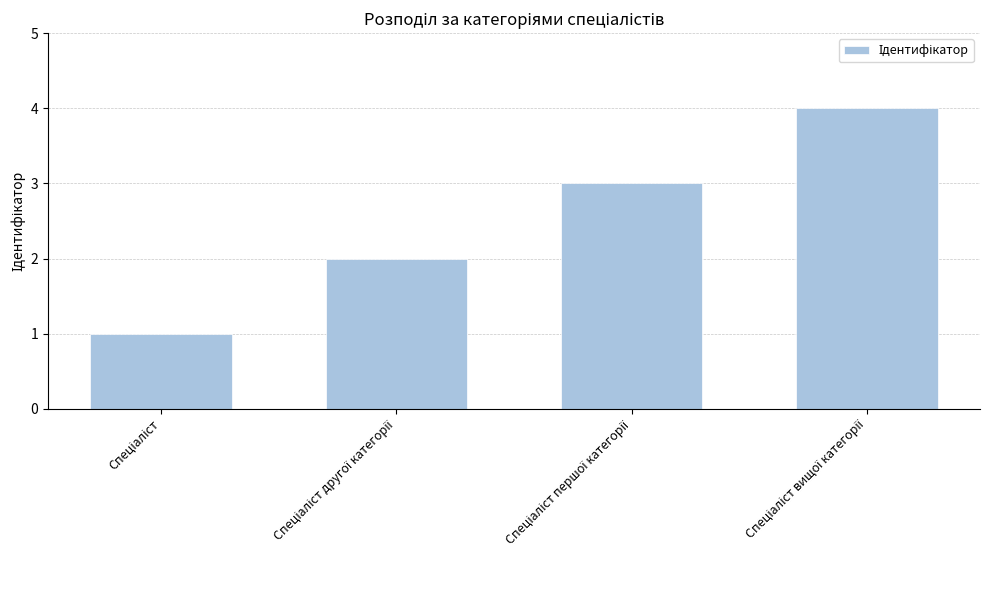

What is the sum of all values?

10